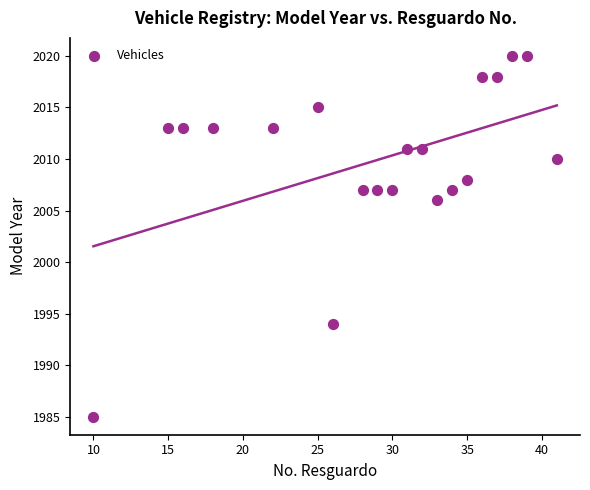

What is the range of X values (max minus min)?

31